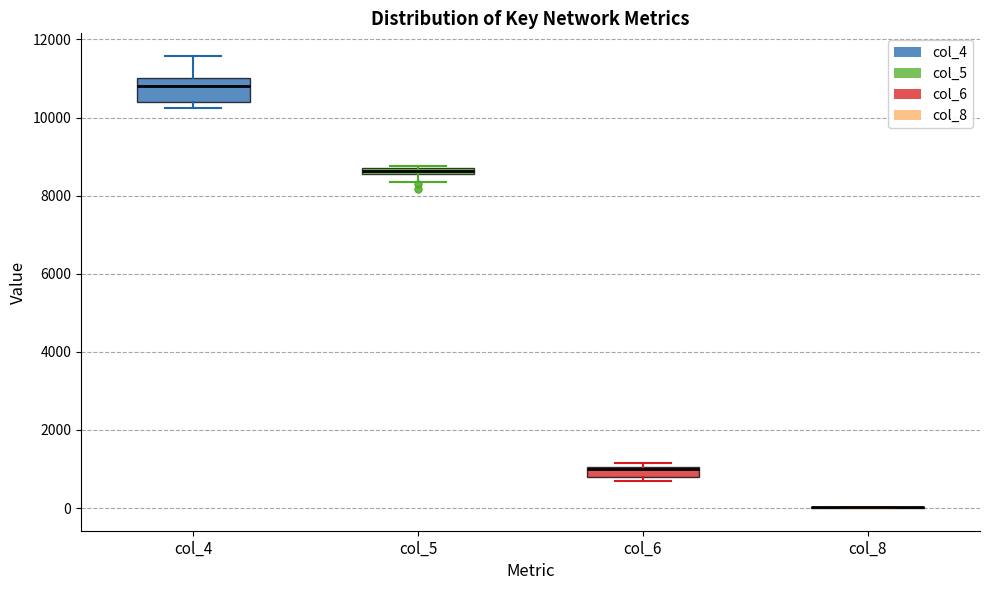

Where does the lower whisker of the box for col_5 end on the y-axis? The values are not printed on the chart, so give them approximately, as read against the axis.

8400